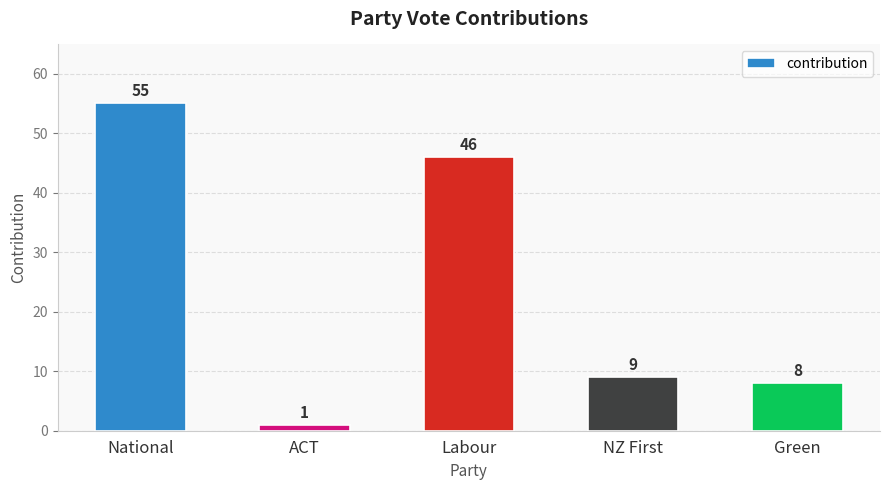

List the labels in order of value, largest first.

National, Labour, NZ First, Green, ACT